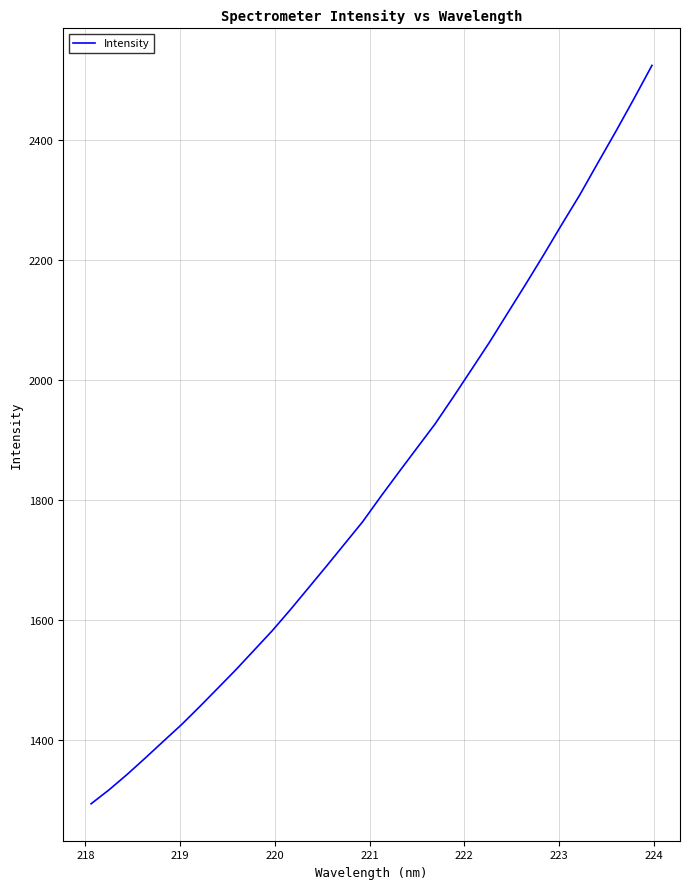

What is the minimum value shown in the chart?

1294.1